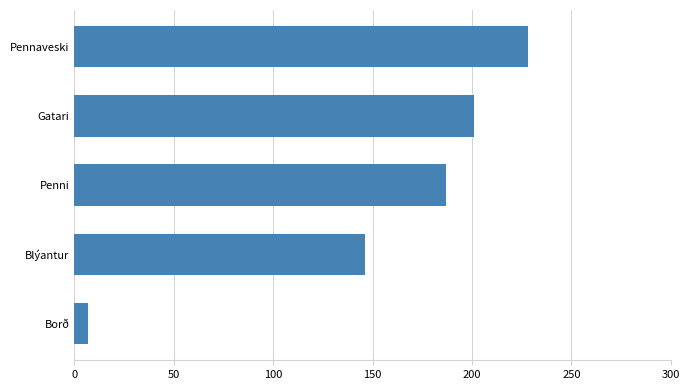

What is the approximate value at Pennaveski, to the nearest 50?

250